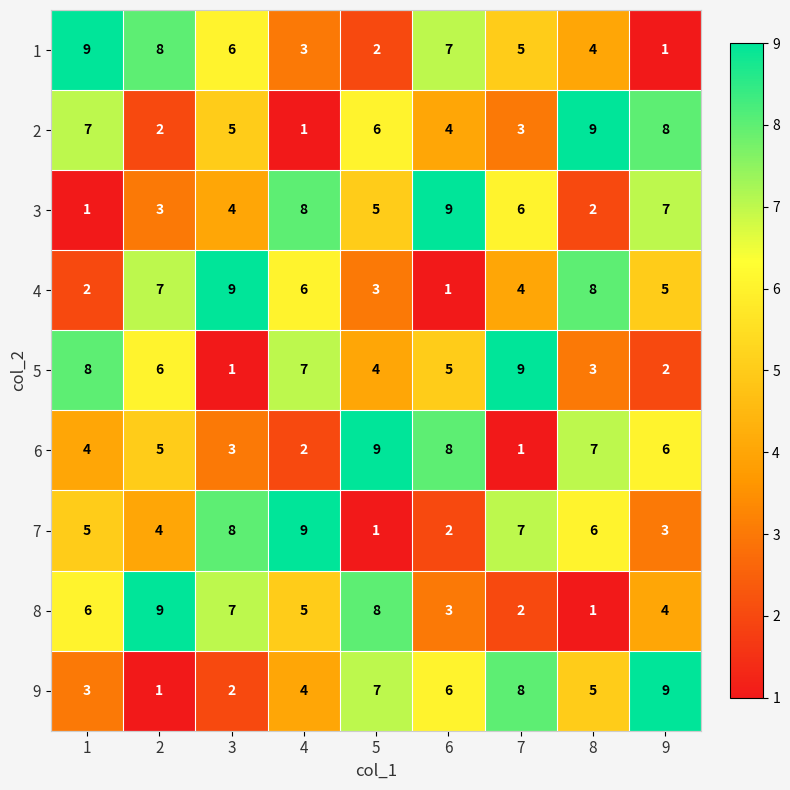

Is the value of 3 at 8 greater than the value of 5 at 6?

No